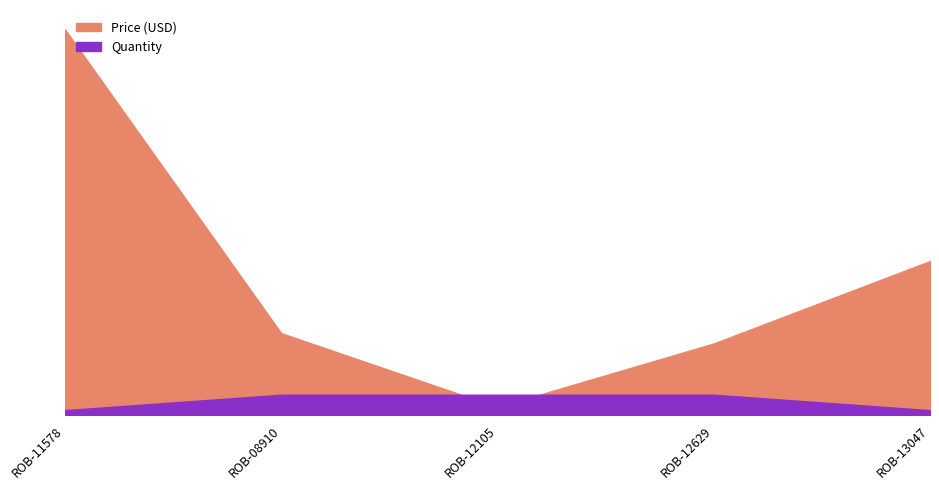

At which category is the sum across all series the highest?

ROB-11578